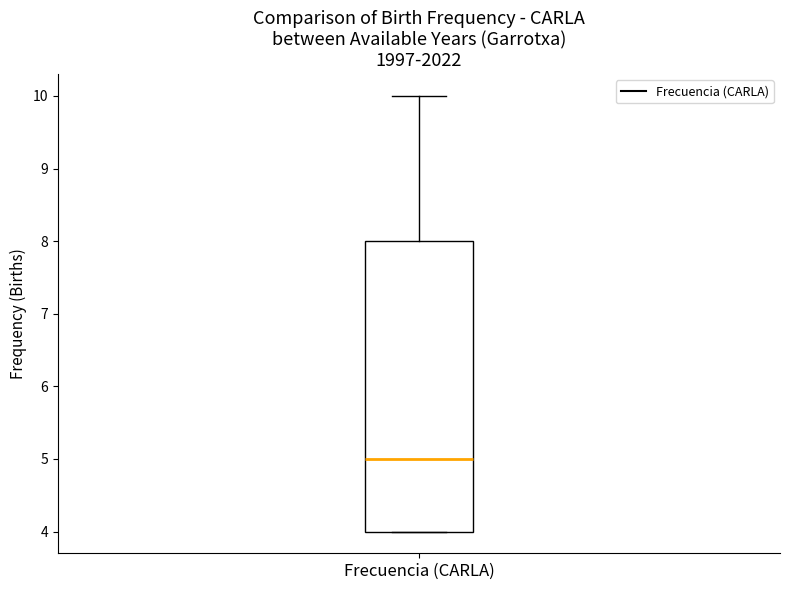

Transcribe this box plot: give where the median line is, the range the box spans, and where the two whiskers end, as read against the y-axis. The values are not printed on the chart, so give them approximately, as read against the axis.

median 5, box 4 to 8, whiskers 4 to 10